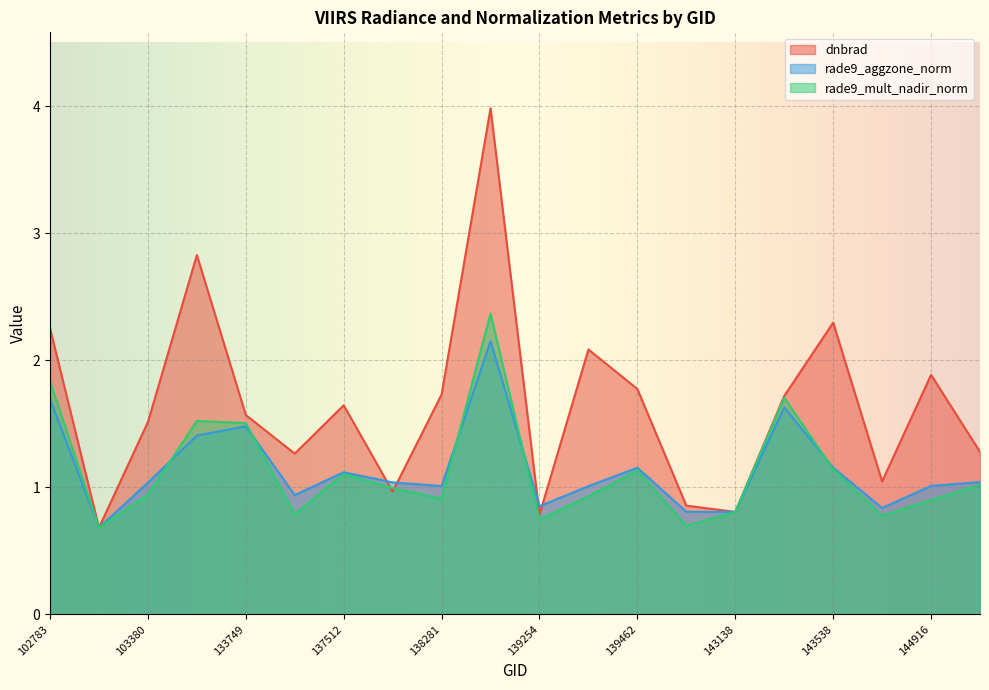

Reading left to right, what are all the values shown in this chart?

dnbrad: 102783=2.3	103023=0.7	103380=1.5	133558=2.8	133749=1.6	134479=1.3	137512=1.6	137701=1.0	138281=1.7	138477=4.0	139254=0.8	139269=2.1	139462=1.8	139658=0.9	143138=0.8	143329=1.7	143538=2.3	144515=1.0	144916=1.9	144928=1.3
rade9_aggzone_norm: 102783=1.7	103023=0.7	103380=1.0	133558=1.4	133749=1.5	134479=0.9	137512=1.1	137701=1.0	138281=1.0	138477=2.2	139254=0.9	139269=1.0	139462=1.2	139658=0.8	143138=0.8	143329=1.6	143538=1.2	144515=0.8	144916=1.0	144928=1.0
rade9_mult_nadir_norm: 102783=1.8	103023=0.7	103380=0.9	133558=1.5	133749=1.5	134479=0.8	137512=1.1	137701=1.0	138281=0.9	138477=2.4	139254=0.7	139269=0.9	139462=1.1	139658=0.7	143138=0.8	143329=1.7	143538=1.1	144515=0.8	144916=0.9	144928=1.0